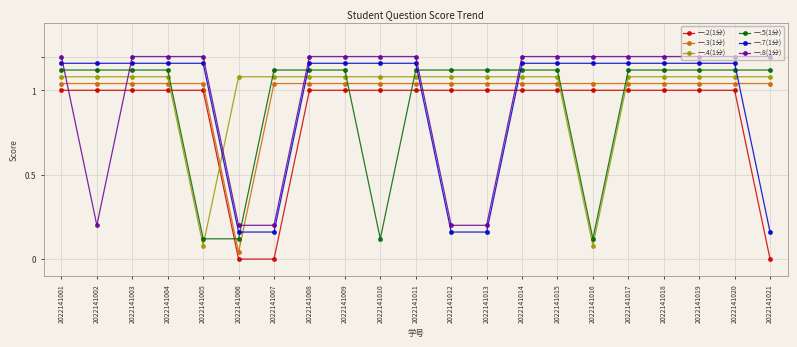

The 一.8(1分) series shows 0.2 at 2022141002. True or false?

True